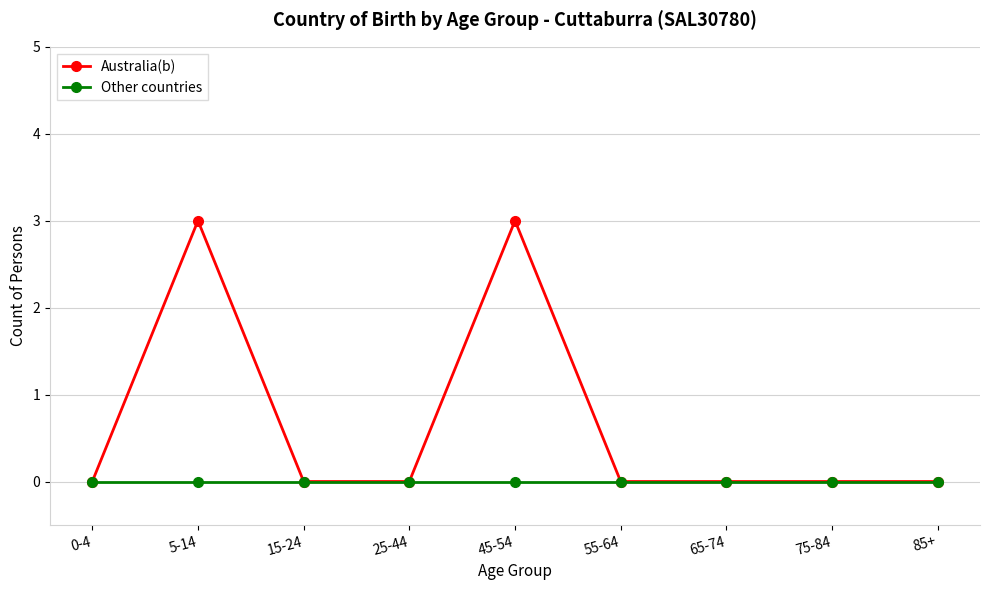

List the series in order of their overall mean, highest first.

Australia(b), Other countries